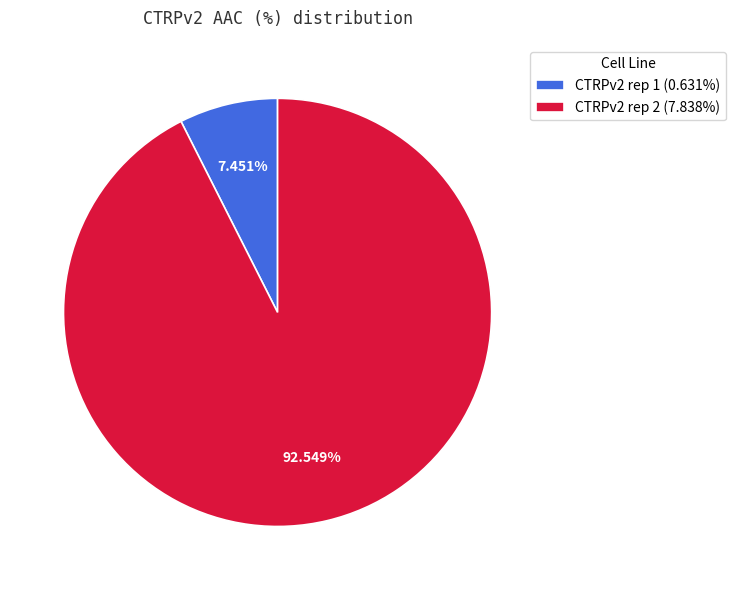

Is it true that CTRPv2 rep 1 is 21% of the pie?

False